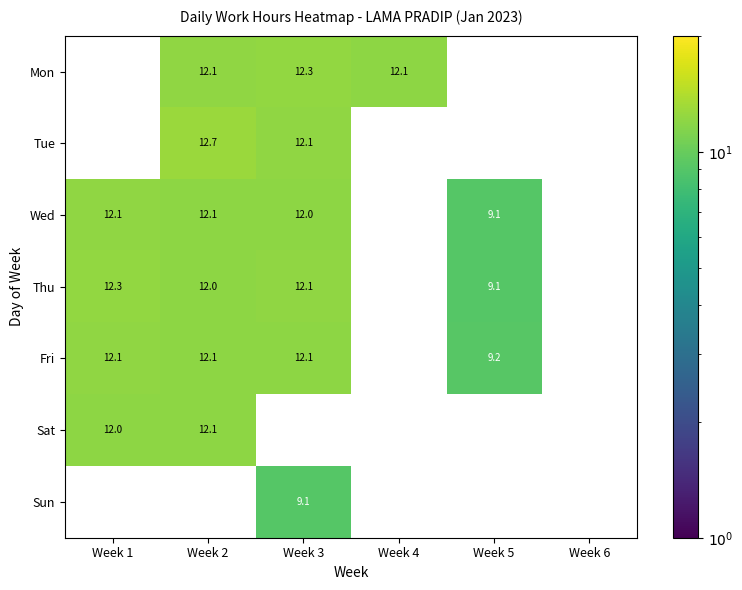

How many categories are shown in the chart?

6